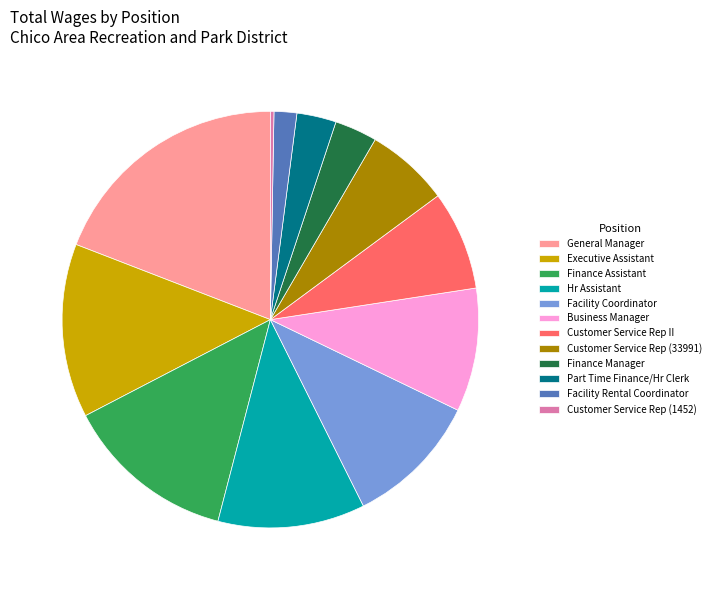

Which category has the biggest portion of the pie?

General Manager